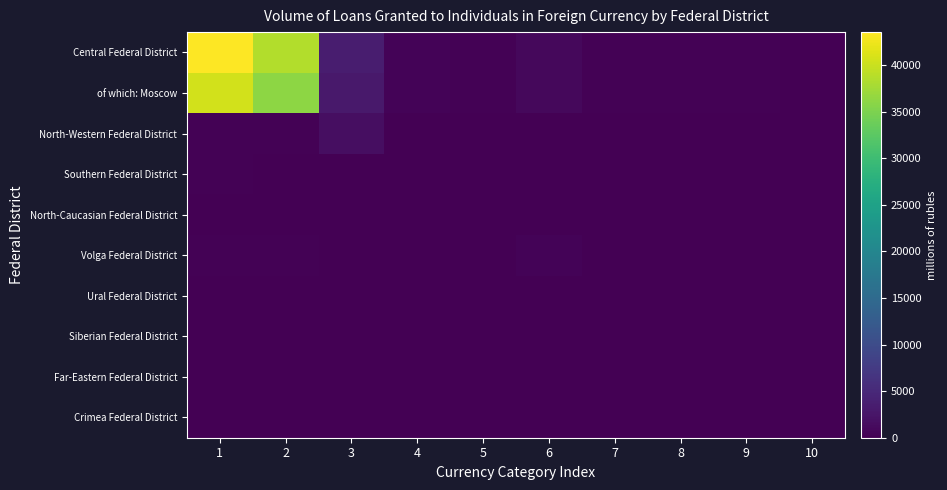

Which category has the lowest value across all series?

10